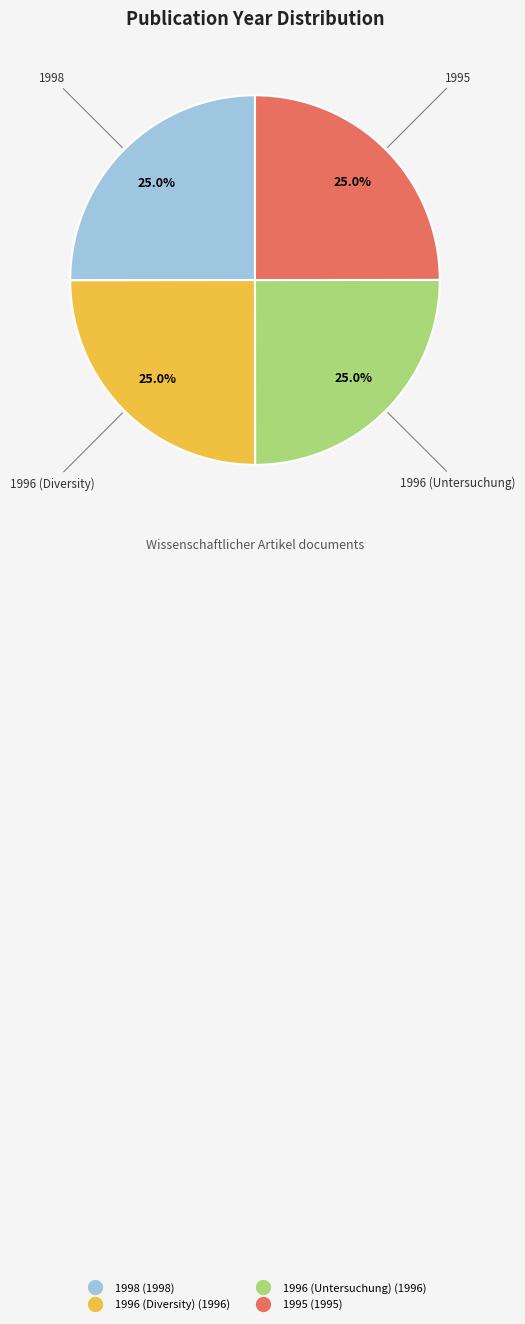

Is there a majority slice in this chart?

No